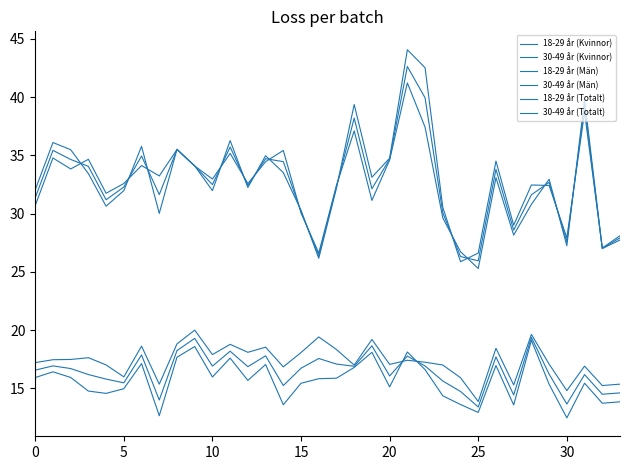

Does the chart have visible grid lines?

No